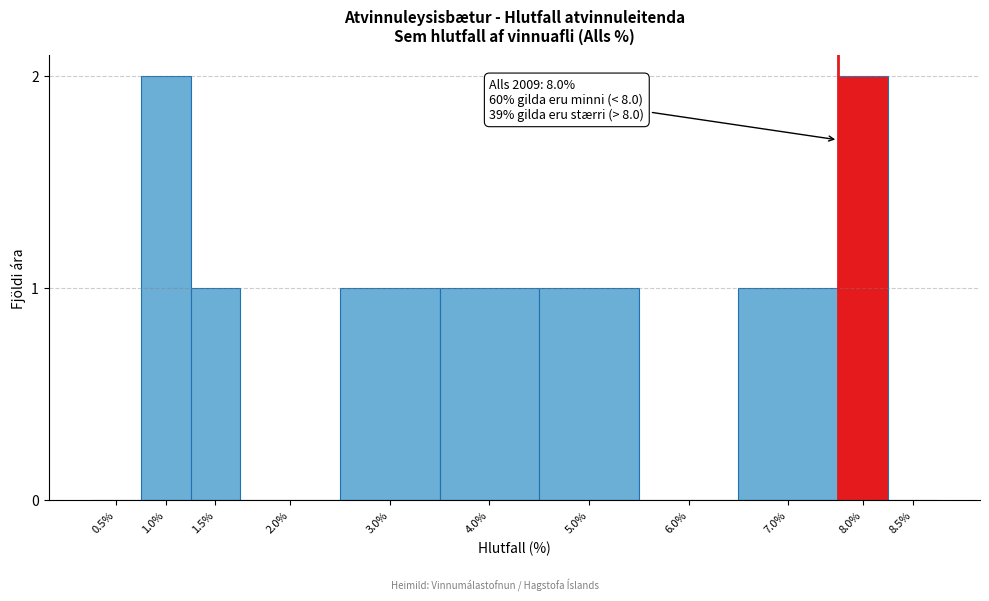

Reading right to left, list all the values displayed in this chart.

8.5%=0	8.0%=2	7.0%=1	6.0%=0	5.0%=1	4.0%=1	3.0%=1	2.0%=0	1.5%=1	1.0%=2	0.5%=0